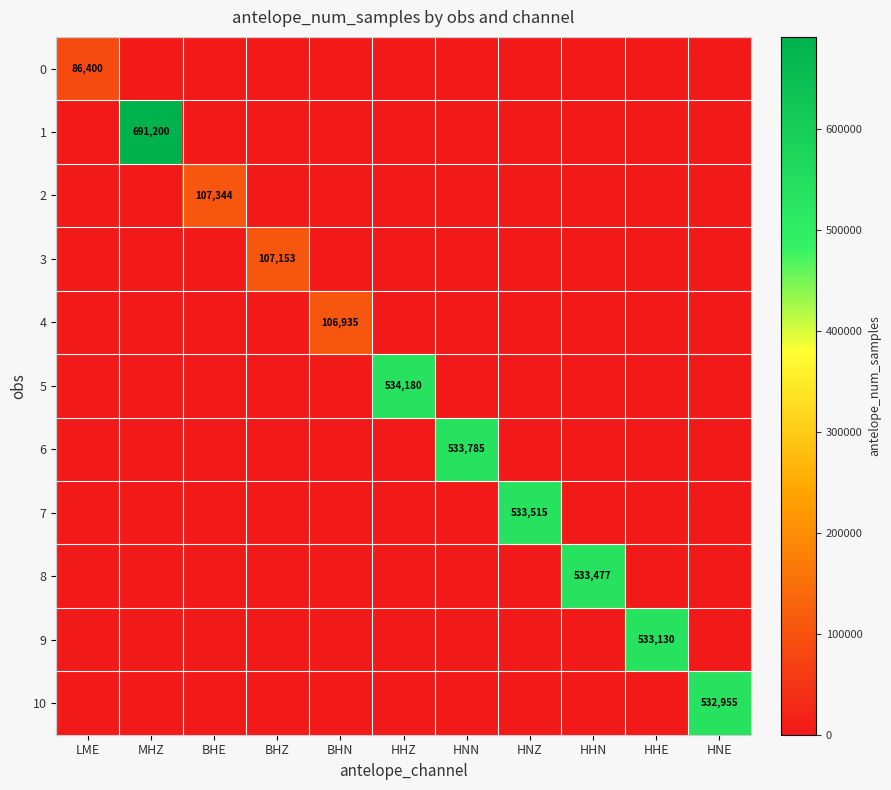

True or false: 7 has a value of 358030 at HNZ.

False